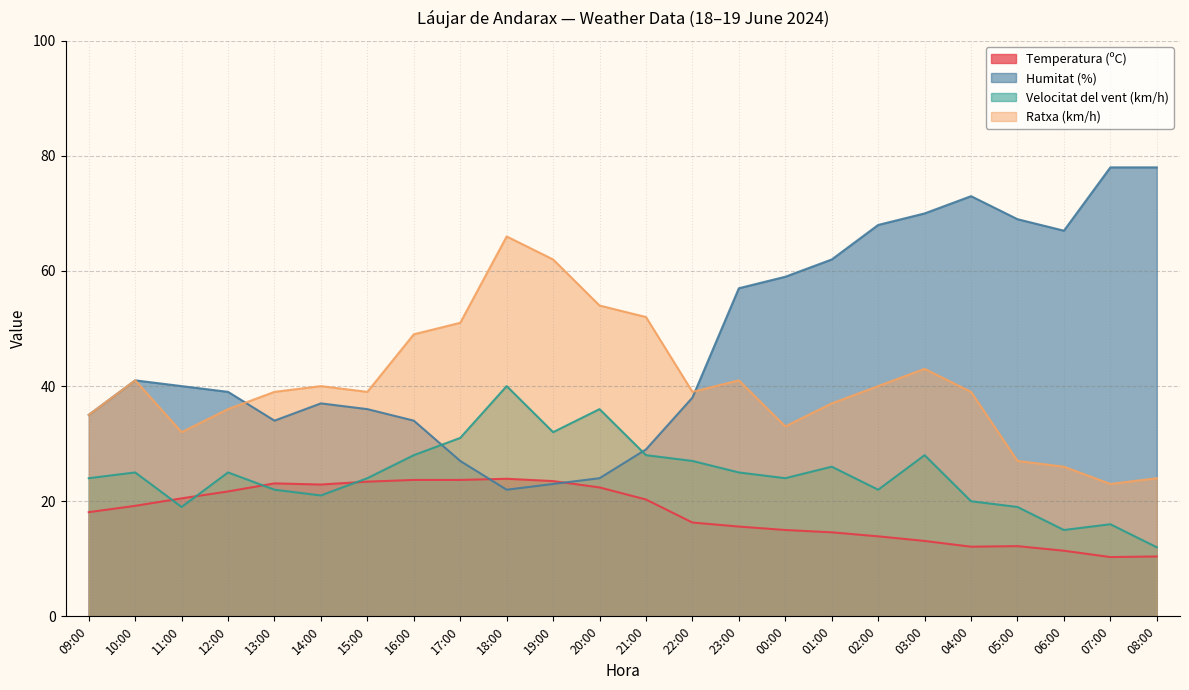

Reading right to left, extract all data points from this chart.

Temperatura (ºC): 10.4	10.3	11.4	12.2	12.1	13.1	13.9	14.6	15.0	15.6	16.3	20.3	22.4	23.5	23.9	23.7	23.7	23.4	22.9	23.1	21.7	20.5	19.2	18.1
Humitat (%): 78.0	78.0	67.0	69.0	73.0	70.0	68.0	62.0	59.0	57.0	38.0	29.0	24.0	23.0	22.0	27.0	34.0	36.0	37.0	34.0	39.0	40.0	41.0	35.0
Velocitat del vent (km/h): 12.0	16.0	15.0	19.0	20.0	28.0	22.0	26.0	24.0	25.0	27.0	28.0	36.0	32.0	40.0	31.0	28.0	24.0	21.0	22.0	25.0	19.0	25.0	24.0
Ratxa (km/h): 24.0	23.0	26.0	27.0	39.0	43.0	40.0	37.0	33.0	41.0	39.0	52.0	54.0	62.0	66.0	51.0	49.0	39.0	40.0	39.0	36.0	32.0	41.0	35.0